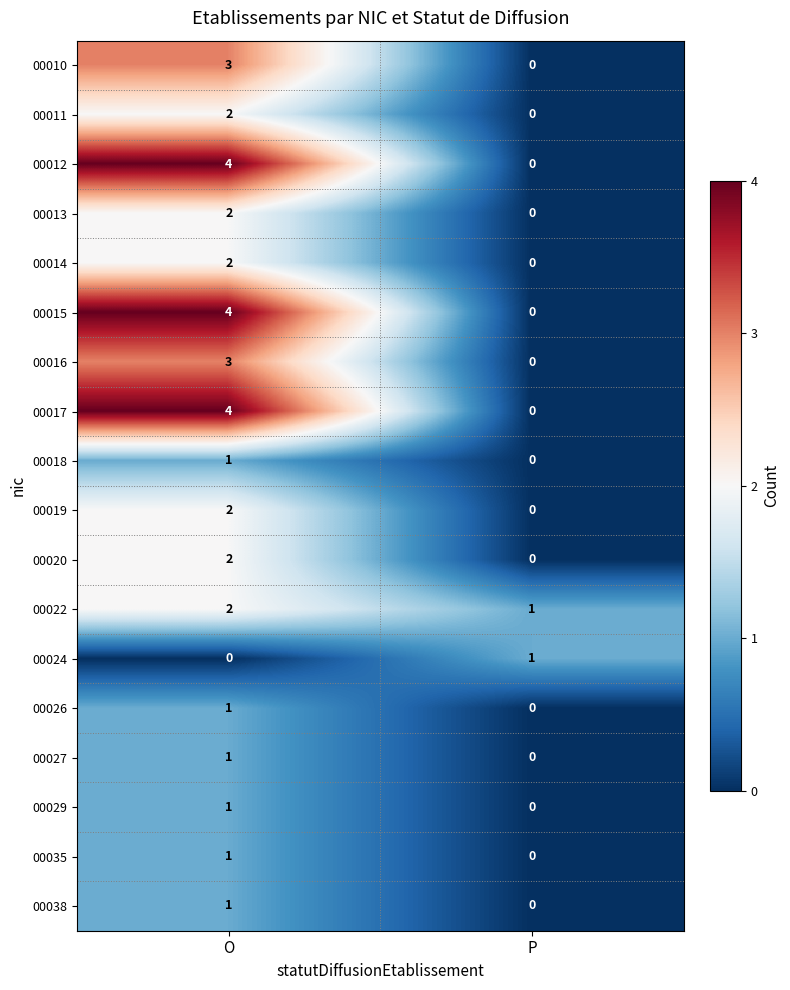

At which label does 00029 reach its peak?

O